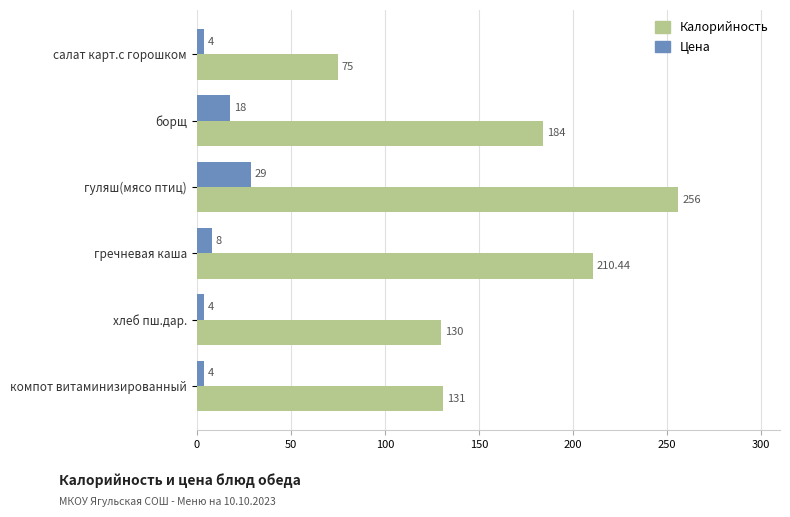

At how many categories does at least one series exceed 183?

3